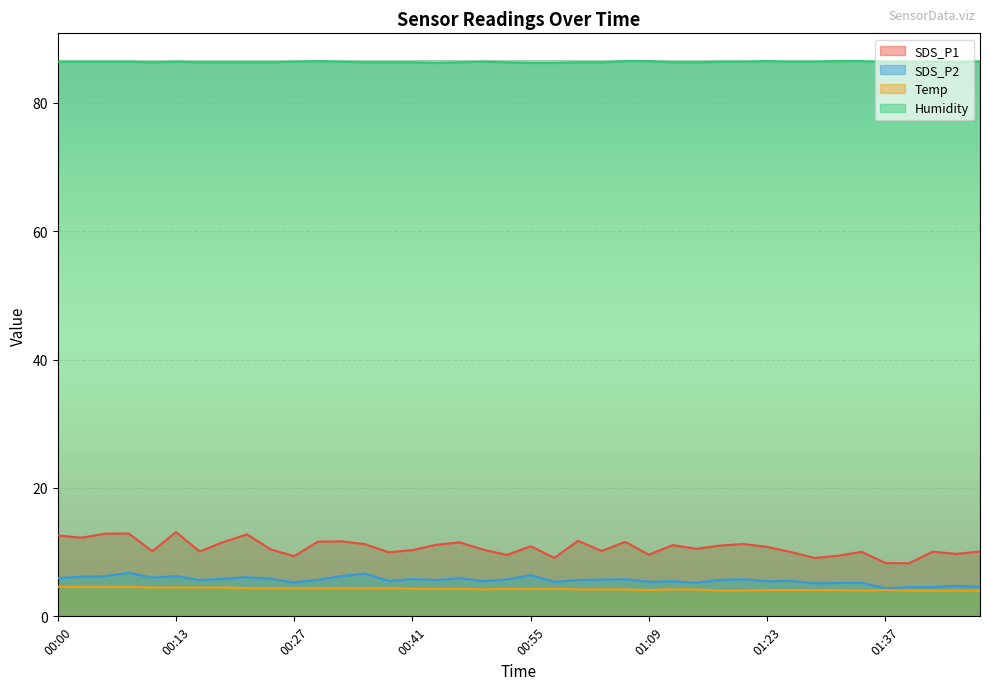

What is the approximate value of Temp at 00:44?

4.3